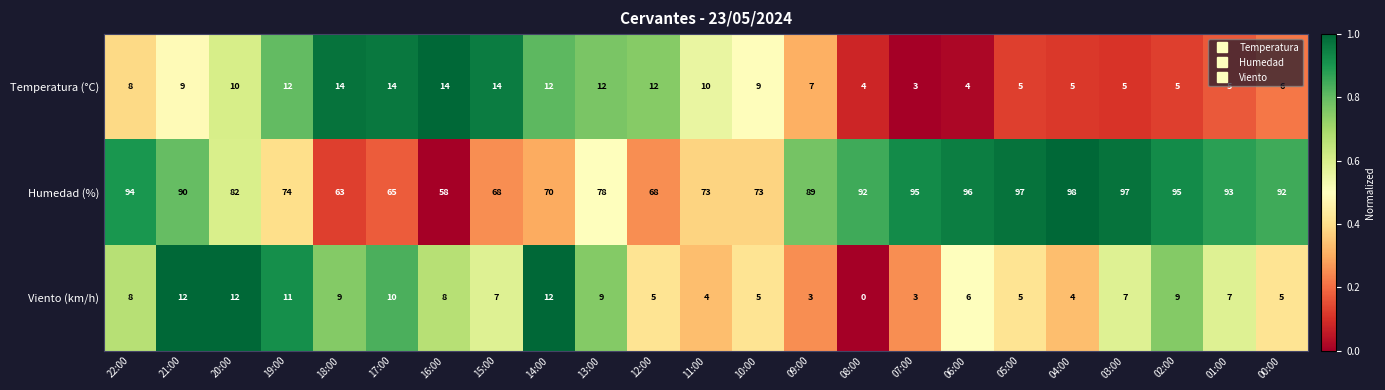

Which series has the widest spread of values?

Humedad (%)